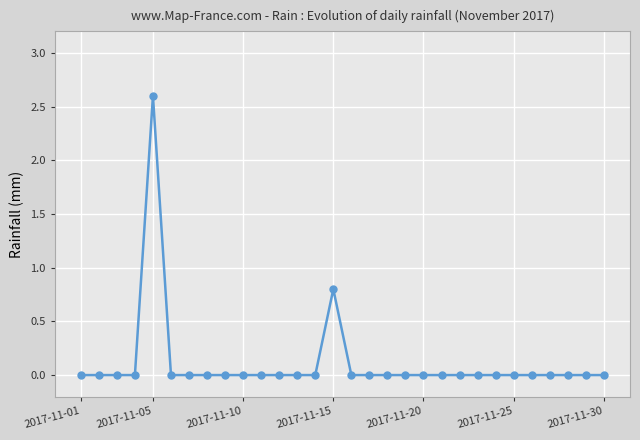

What is the difference between the second highest and second lowest values?

0.8